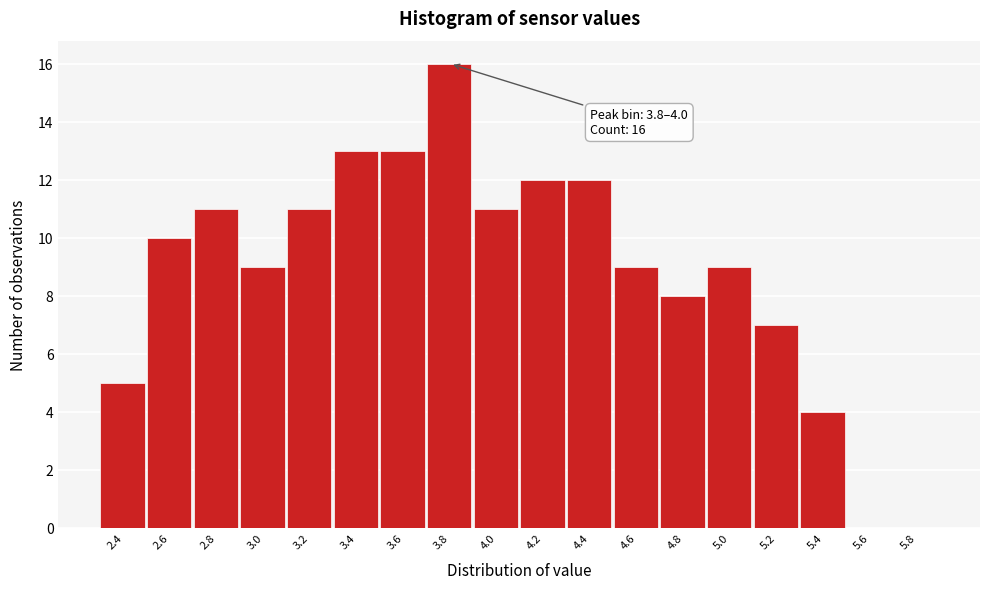

Reading left to right, transcribe all the data shown in this chart.

2.4=5	2.6=10	2.8=11	3.0=9	3.2=11	3.4=13	3.6=13	3.8=16	4.0=11	4.2=12	4.4=12	4.6=9	4.8=8	5.0=9	5.2=7	5.4=4	5.6=0	5.8=0